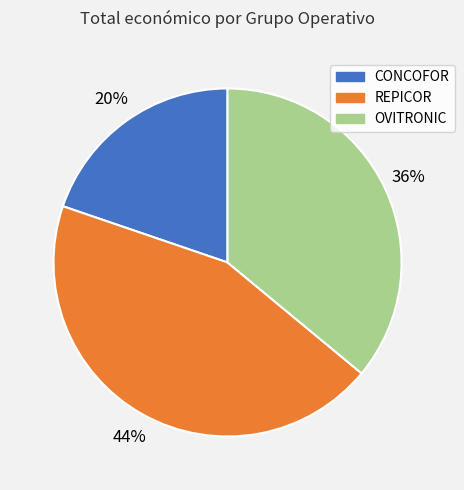

Combined, do OVITRONIC and REPICOR account for over 50%?

Yes